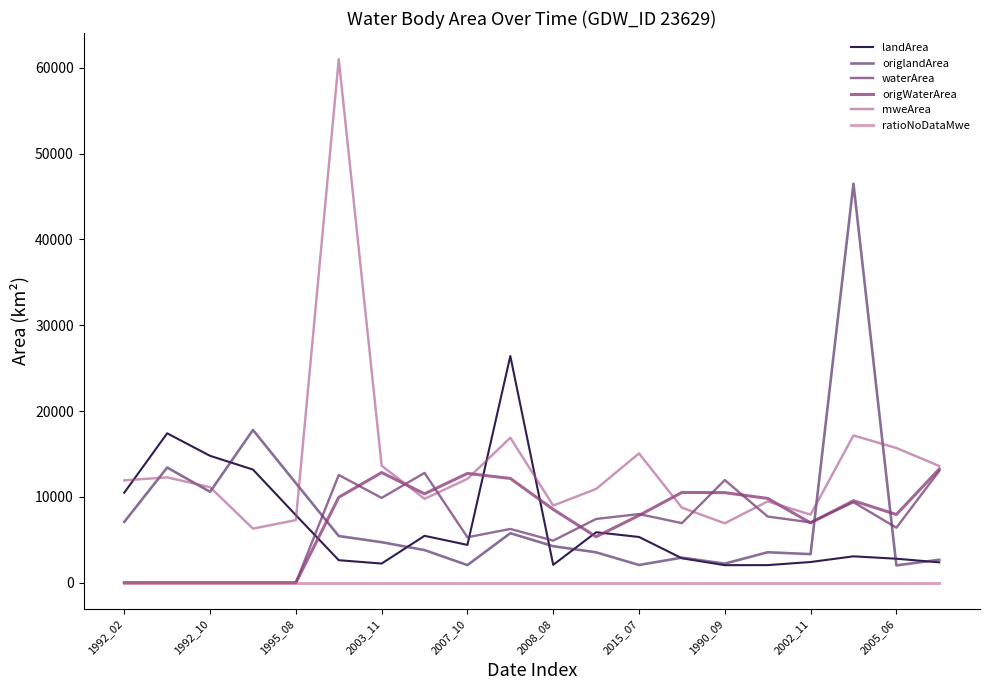

What is the difference between the maximum and second lowest values in the mweArea series?

54075.9